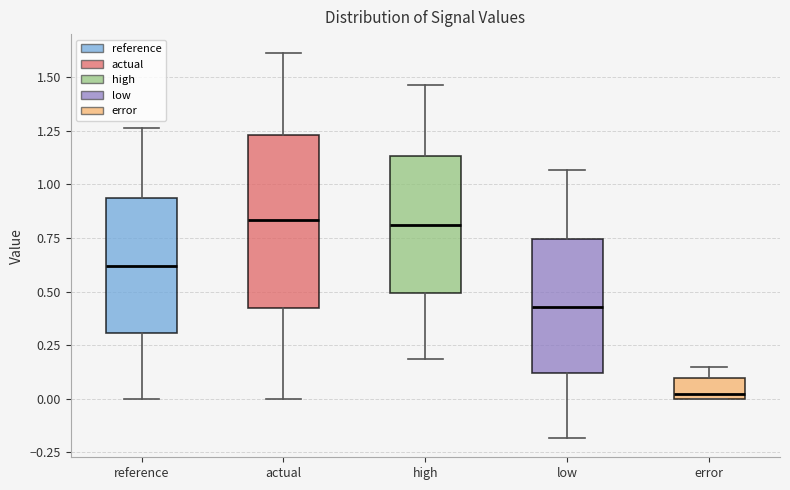

Which box has the lowest median line?

error